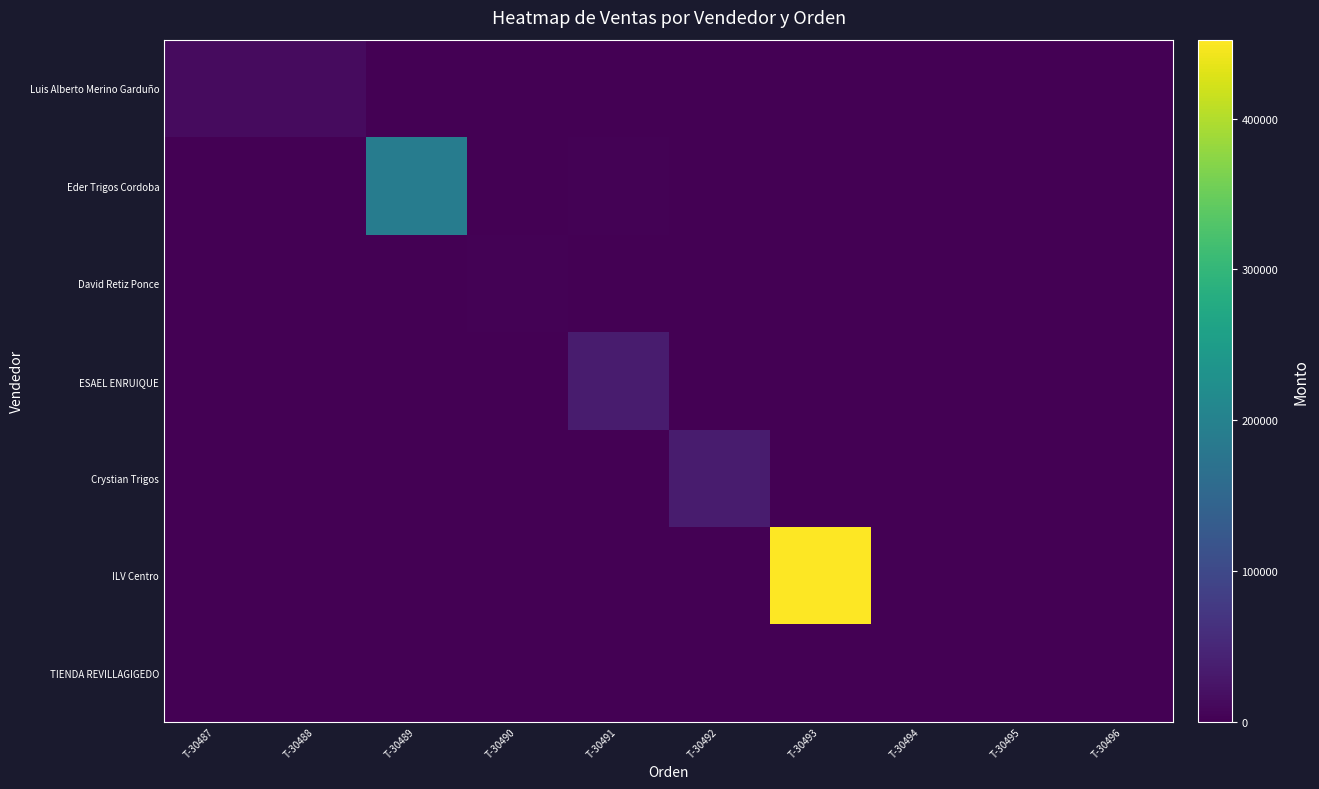

At how many categories does at least one series exceed 81274?

2